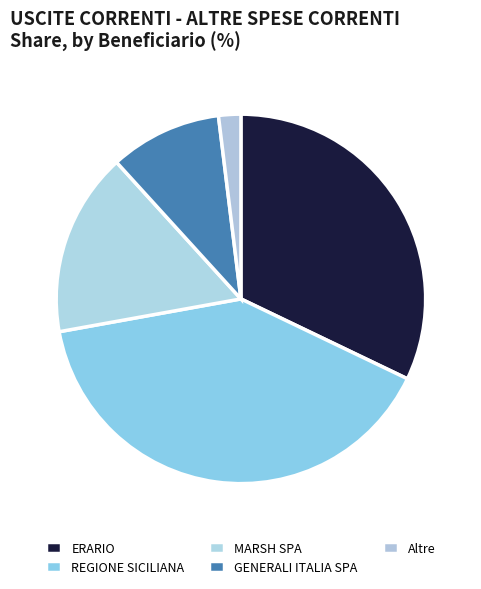

Is there a majority slice in this chart?

No